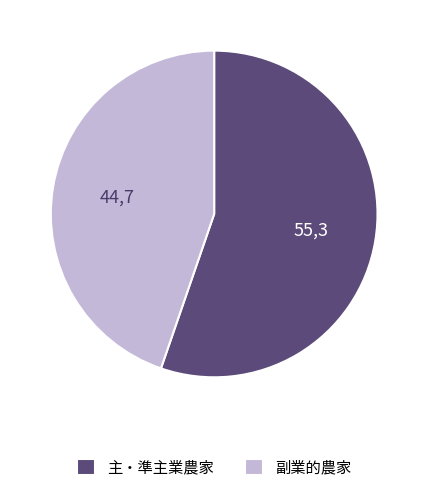

Does any single category account for the majority?

Yes